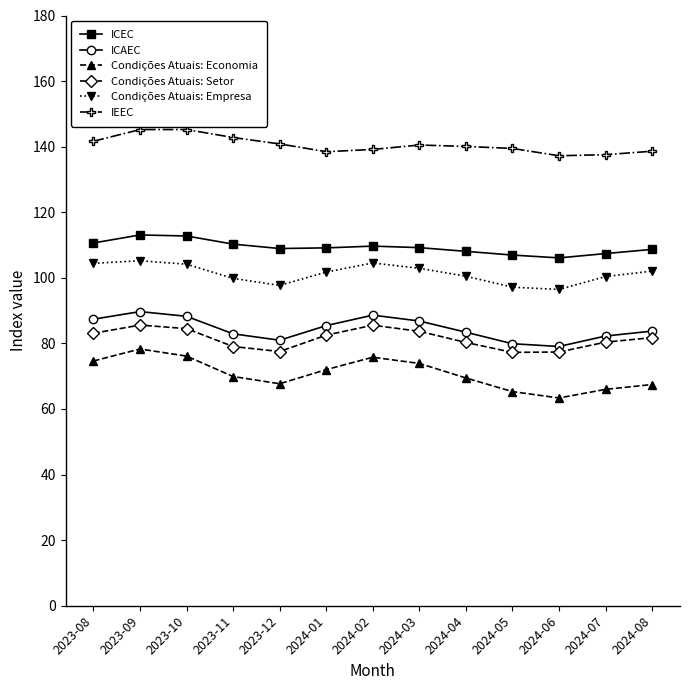

What is the average value of the Condições Atuais: Empresa series?

101.3